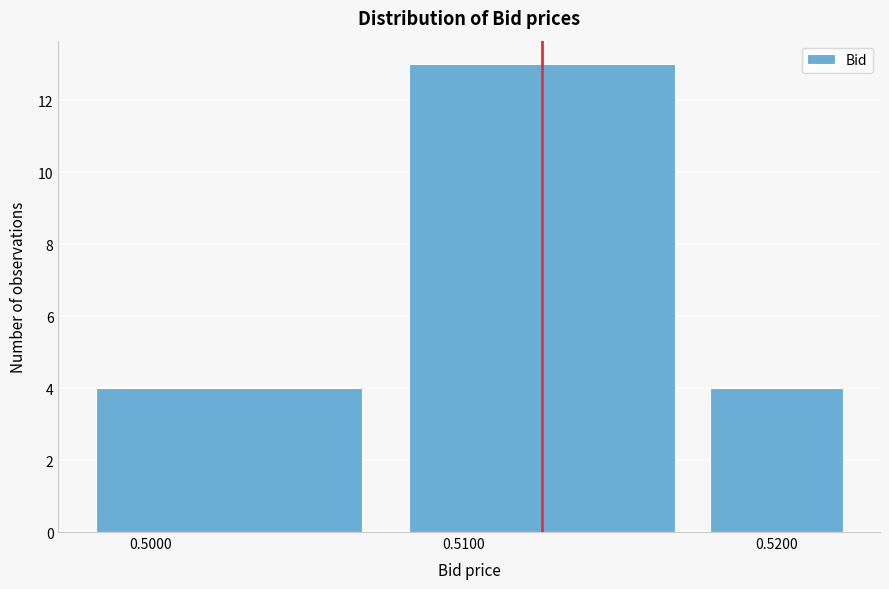

Reading left to right, list every bar in this chart as the range it spans on the x-axis followed by its height. Neither the bar edges nor the heights are printed on the chart, so give them approximately, as read against the axes.

0.498 to 0.508: 4
0.508 to 0.518: 13
0.518 to 0.523: 4